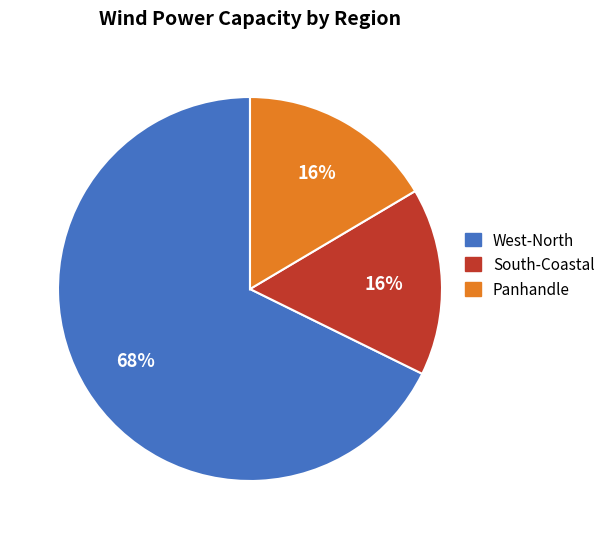

Is it true that South-Coastal is 16% of the pie?

True